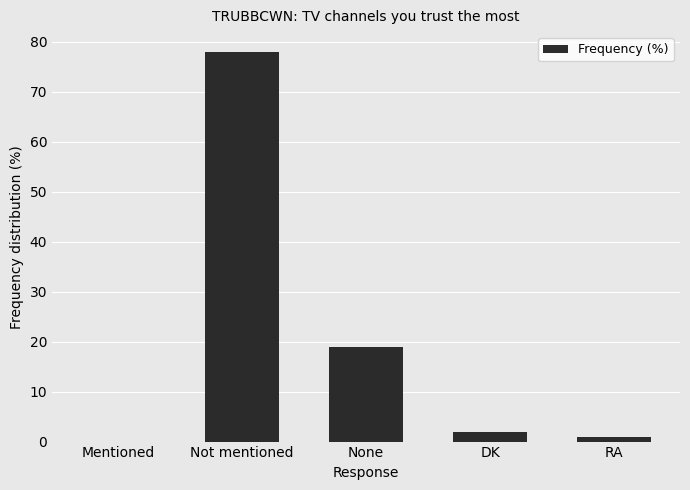

What is the sum of all values?

100